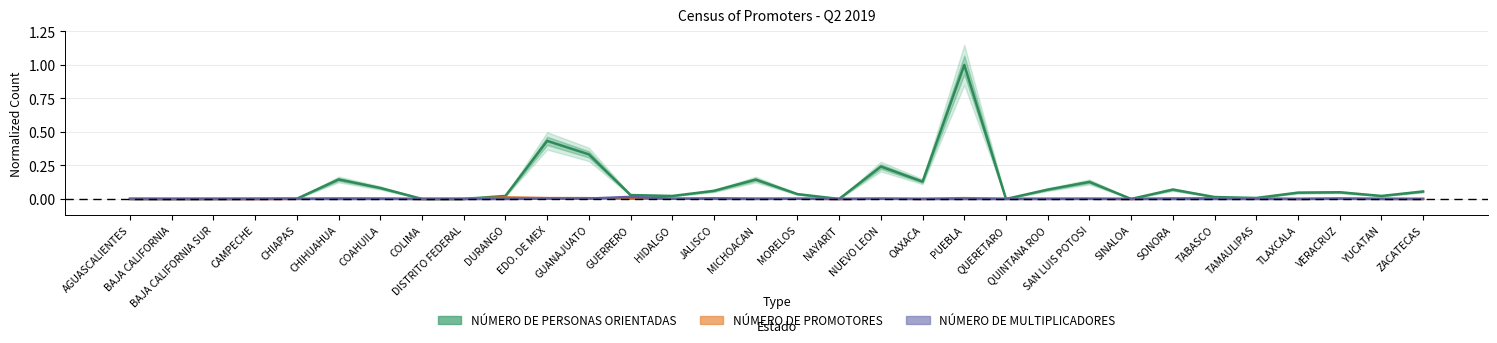

True or false: NÚMERO DE PERSONAS ORIENTADAS and NÚMERO DE MULTIPLICADORES intersect in this chart.

False